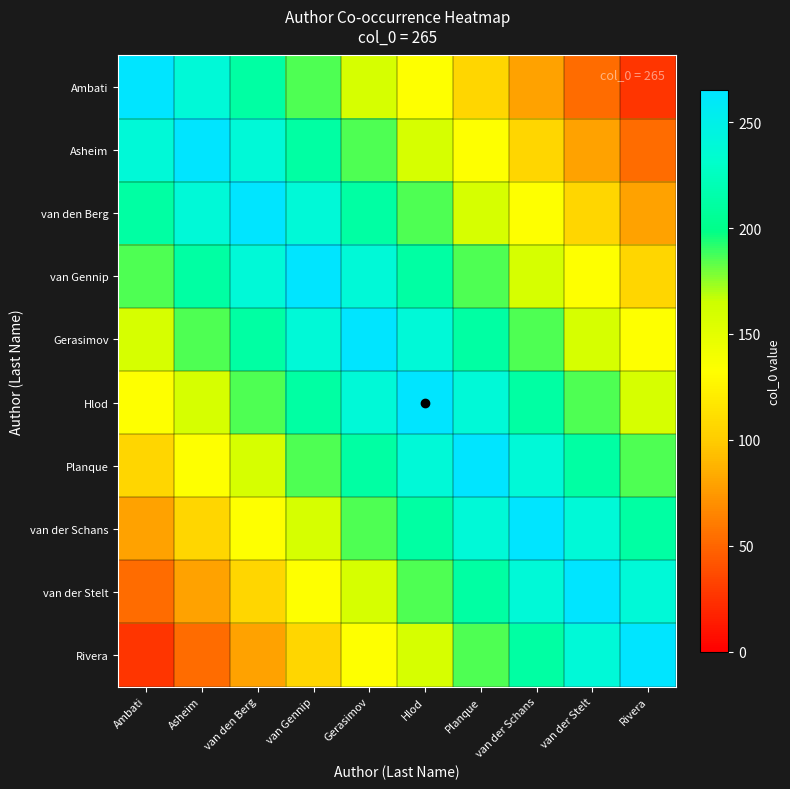

Reading left to right, transcribe all the data shown in this chart.

Ambati: Ambati=265.0	Asheim=238.5	van den Berg=212.0	van Gennip=185.5	Gerasimov=159.0	Hlod=132.5	Planque=106.0	van der Schans=79.5	van der Stelt=53.0	Rivera=26.5
Asheim: Ambati=238.5	Asheim=265.0	van den Berg=238.5	van Gennip=212.0	Gerasimov=185.5	Hlod=159.0	Planque=132.5	van der Schans=106.0	van der Stelt=79.5	Rivera=53.0
van den Berg: Ambati=212.0	Asheim=238.5	van den Berg=265.0	van Gennip=238.5	Gerasimov=212.0	Hlod=185.5	Planque=159.0	van der Schans=132.5	van der Stelt=106.0	Rivera=79.5
van Gennip: Ambati=185.5	Asheim=212.0	van den Berg=238.5	van Gennip=265.0	Gerasimov=238.5	Hlod=212.0	Planque=185.5	van der Schans=159.0	van der Stelt=132.5	Rivera=106.0
Gerasimov: Ambati=159.0	Asheim=185.5	van den Berg=212.0	van Gennip=238.5	Gerasimov=265.0	Hlod=238.5	Planque=212.0	van der Schans=185.5	van der Stelt=159.0	Rivera=132.5
Hlod: Ambati=132.5	Asheim=159.0	van den Berg=185.5	van Gennip=212.0	Gerasimov=238.5	Hlod=265.0	Planque=238.5	van der Schans=212.0	van der Stelt=185.5	Rivera=159.0
Planque: Ambati=106.0	Asheim=132.5	van den Berg=159.0	van Gennip=185.5	Gerasimov=212.0	Hlod=238.5	Planque=265.0	van der Schans=238.5	van der Stelt=212.0	Rivera=185.5
van der Schans: Ambati=79.5	Asheim=106.0	van den Berg=132.5	van Gennip=159.0	Gerasimov=185.5	Hlod=212.0	Planque=238.5	van der Schans=265.0	van der Stelt=238.5	Rivera=212.0
van der Stelt: Ambati=53.0	Asheim=79.5	van den Berg=106.0	van Gennip=132.5	Gerasimov=159.0	Hlod=185.5	Planque=212.0	van der Schans=238.5	van der Stelt=265.0	Rivera=238.5
Rivera: Ambati=26.5	Asheim=53.0	van den Berg=79.5	van Gennip=106.0	Gerasimov=132.5	Hlod=159.0	Planque=185.5	van der Schans=212.0	van der Stelt=238.5	Rivera=265.0